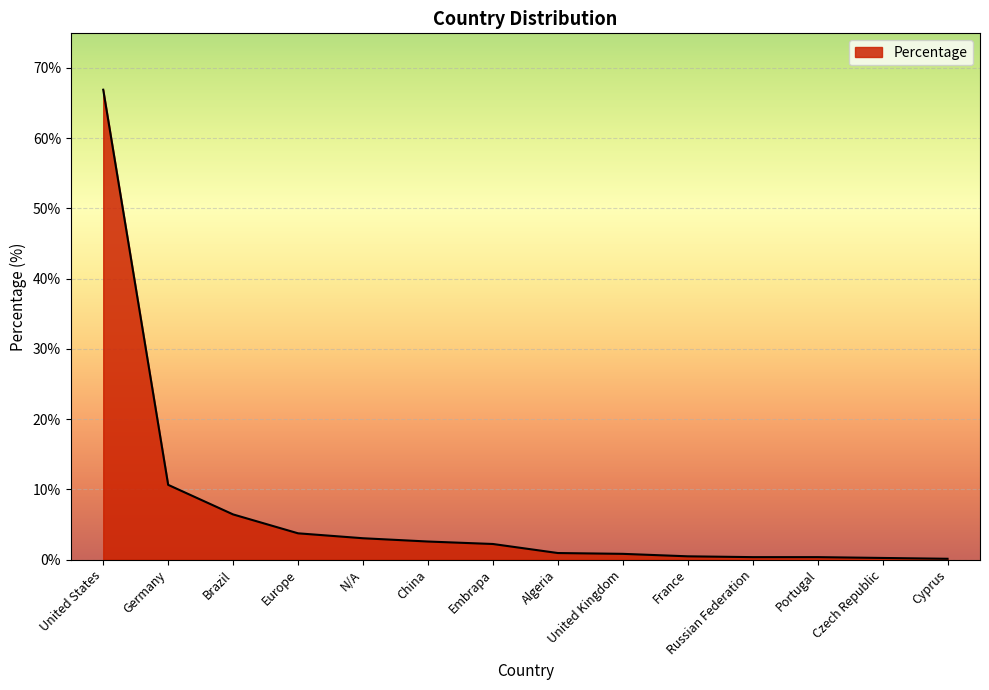

What is the change in value from Germany to Algeria?

-9.7